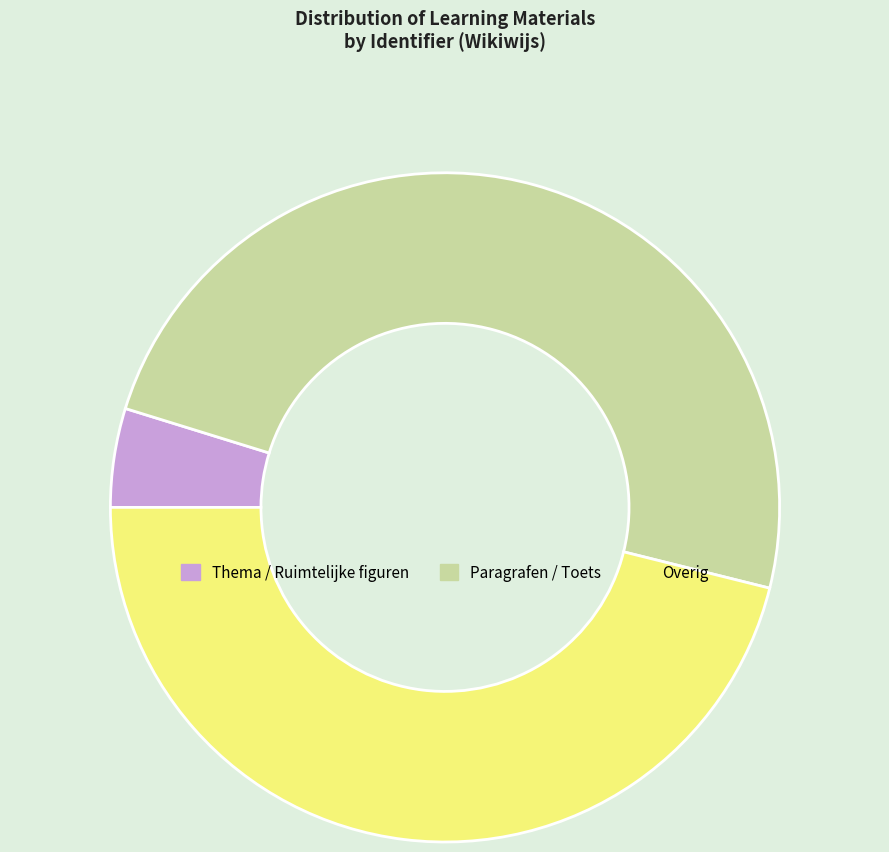

How many slices are in this pie chart?

3